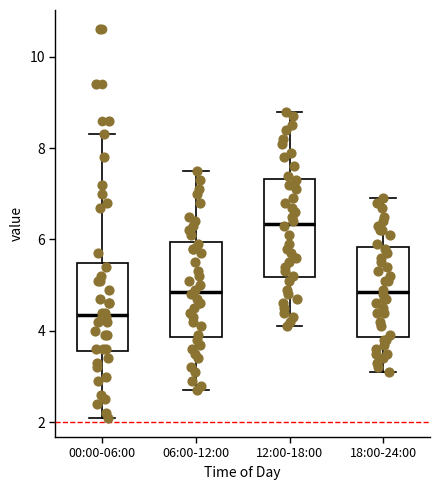

Reading left to right, transcribe this box plot: for each box, give where its median line is, the range the box spans, and where its two whiskers end, as read against the y-axis. The values are not printed on the chart, so give them approximately, as read against the axis.

00:00-06:00: median 4.4, box 3.6 to 5.4, whiskers 2.2 to 8.4
06:00-12:00: median 4.8, box 3.8 to 6.0, whiskers 2.8 to 7.6
12:00-18:00: median 6.4, box 5.2 to 7.4, whiskers 4.2 to 8.8
18:00-24:00: median 4.8, box 3.8 to 5.8, whiskers 3.2 to 7.0